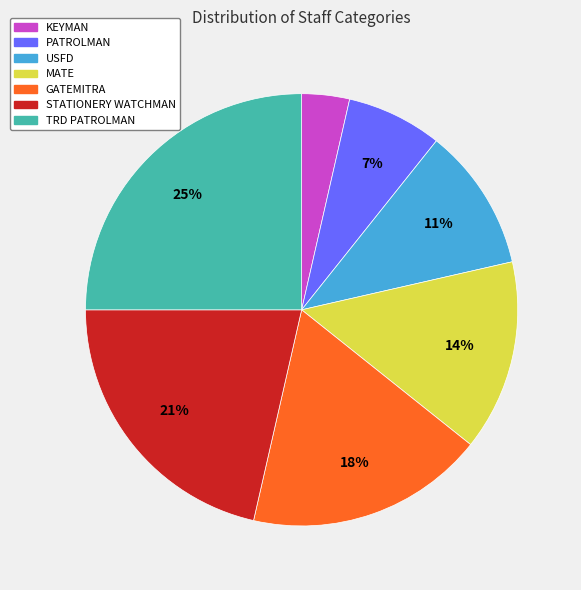

What is the largest slice in the pie chart?

TRD PATROLMAN